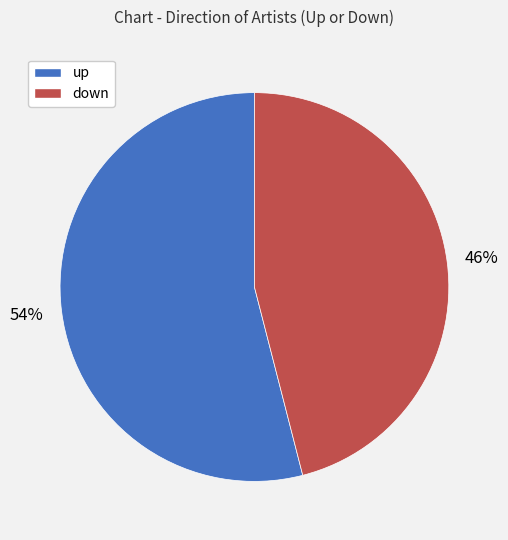

What percentage is the down slice, to the nearest percent?

46%